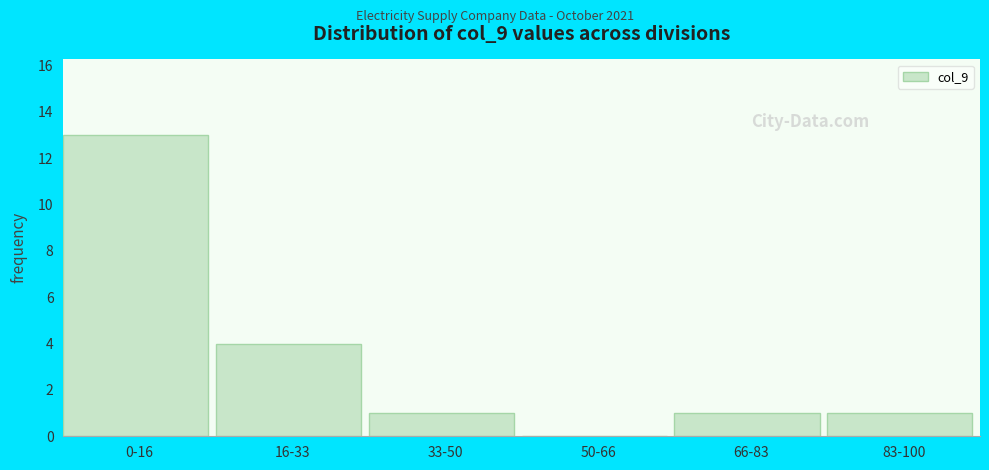

Reading right to left, extract all data points from this chart.

83-100=1	66-83=1	50-66=0	33-50=1	16-33=4	0-16=13